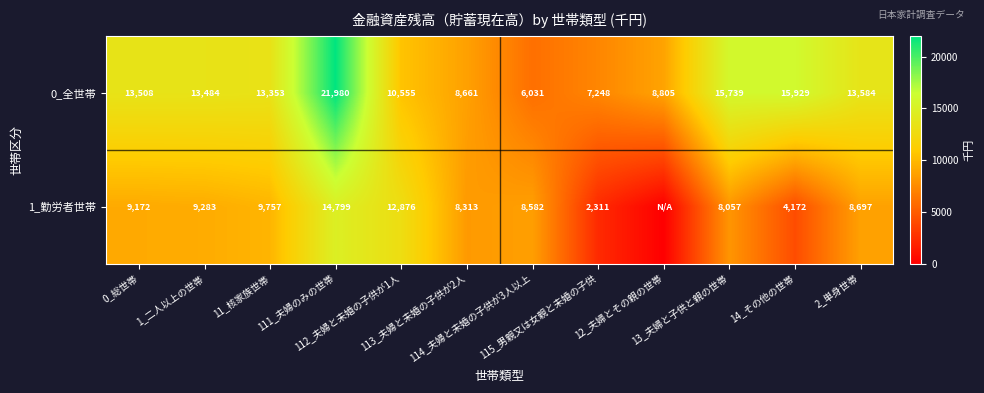

What is the minimum value for 0_全世帯?

6031